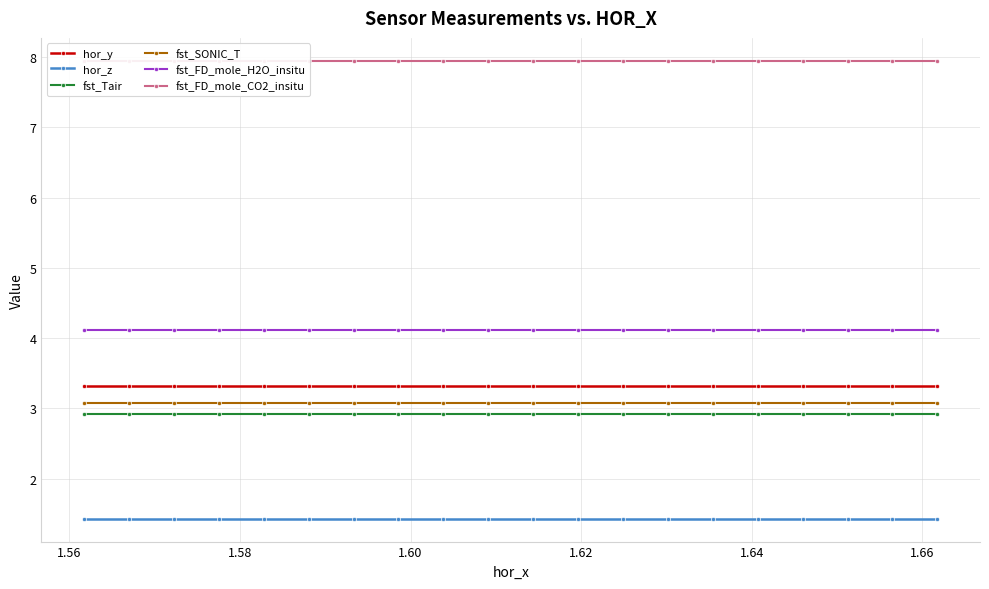

What is the highest value of the fst_Tair series?

2.9